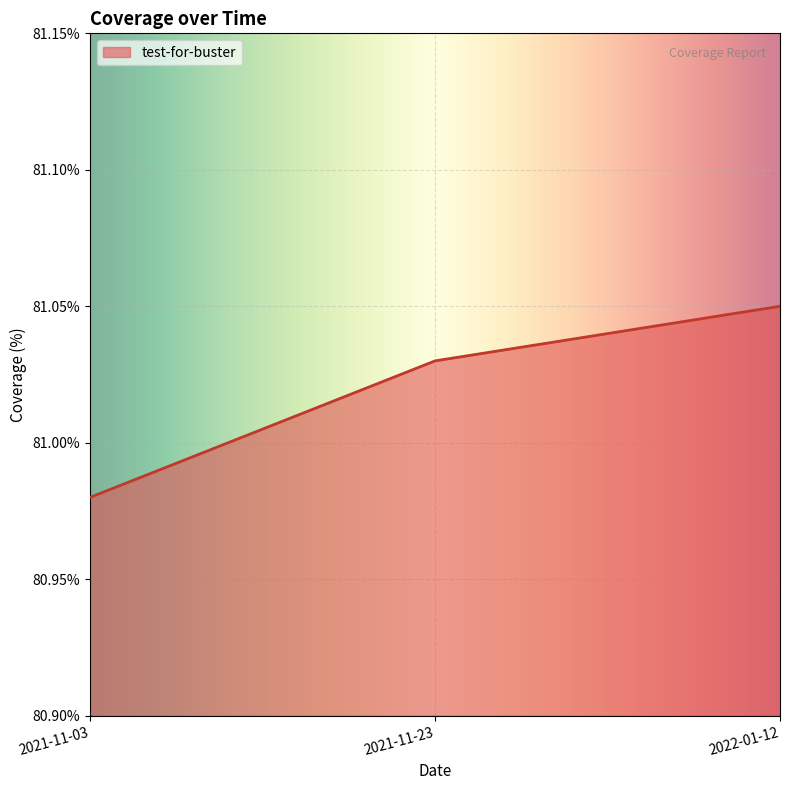

True or false: the data shows 139.1 at 2021-11-23.

False